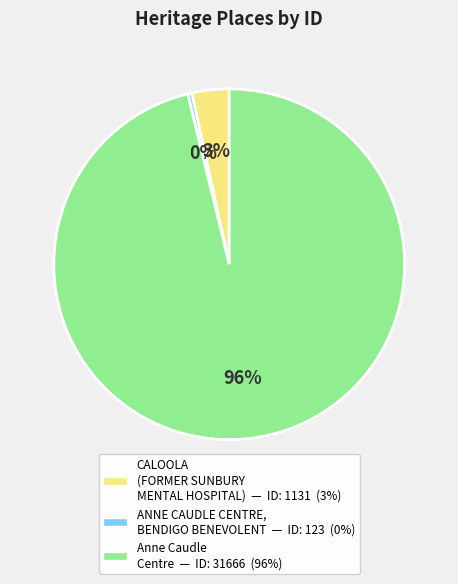

Rank the categories by value from lowest to highest.

ANNE CAUDLE CENTRE, BENDIGO BENEVOLENT, CALOOLA (FORMER SUNBURY MENTAL HOSPITAL), Anne Caudle Centre